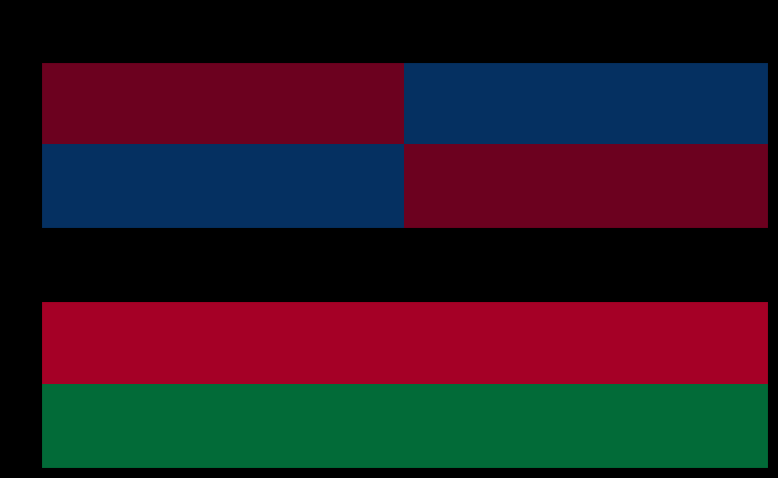

Which series has the largest total across all categories?

1